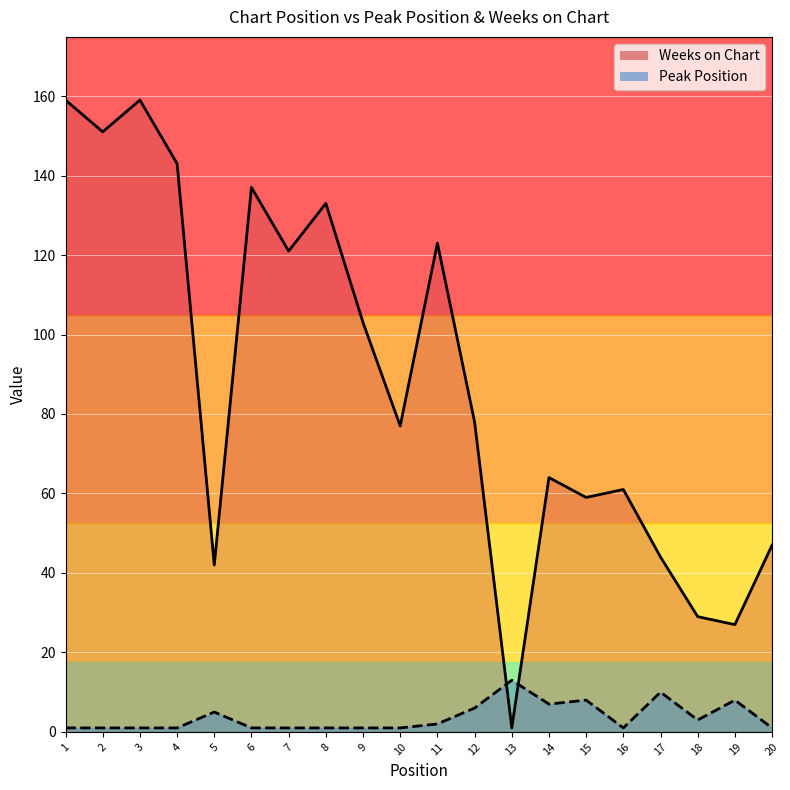

At 19, list the series in order from largest to smallest.

Weeks on Chart, Peak Position